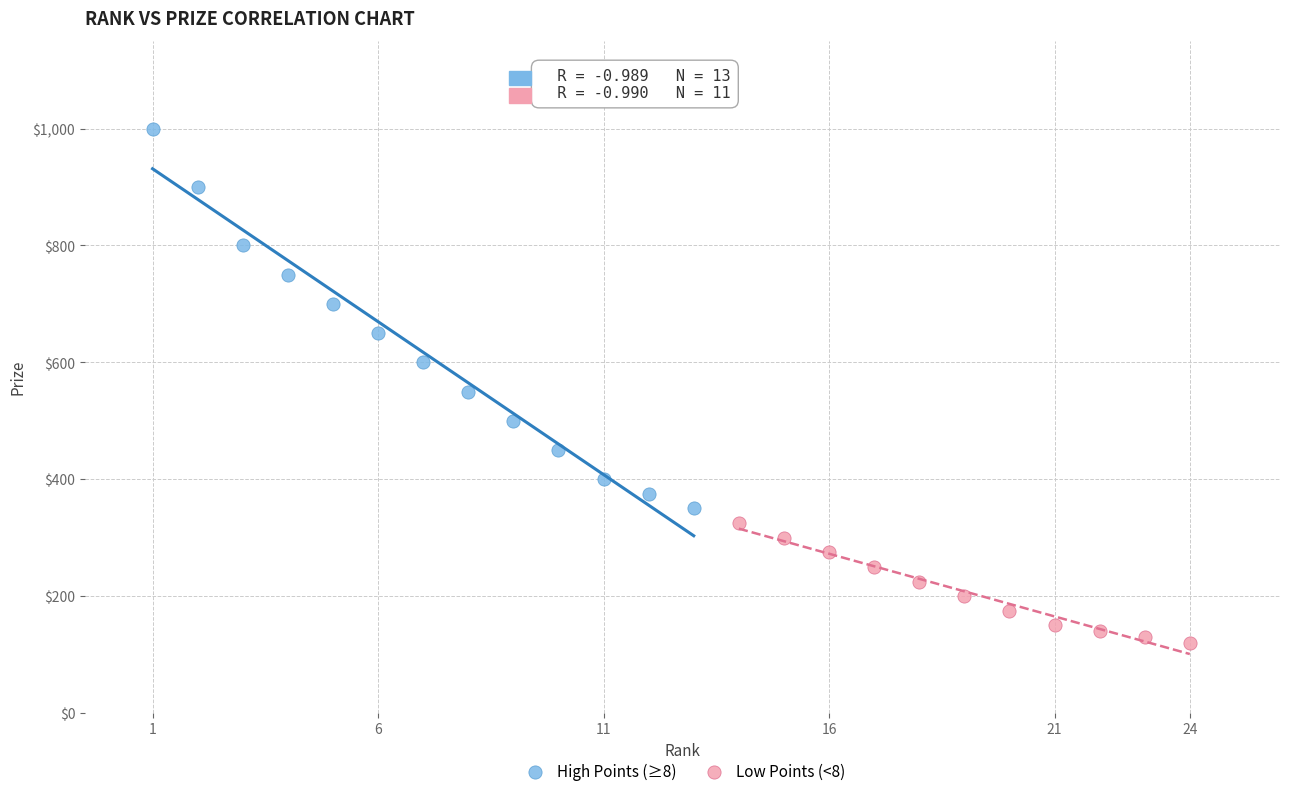

Which series reaches the minimum Y coordinate?

Low Points (<8)